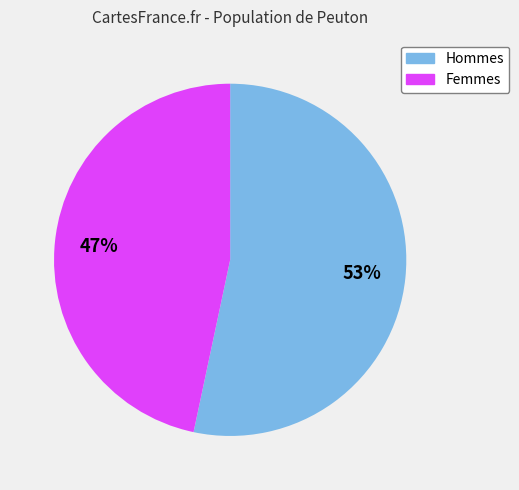

Does any single category account for the majority?

Yes